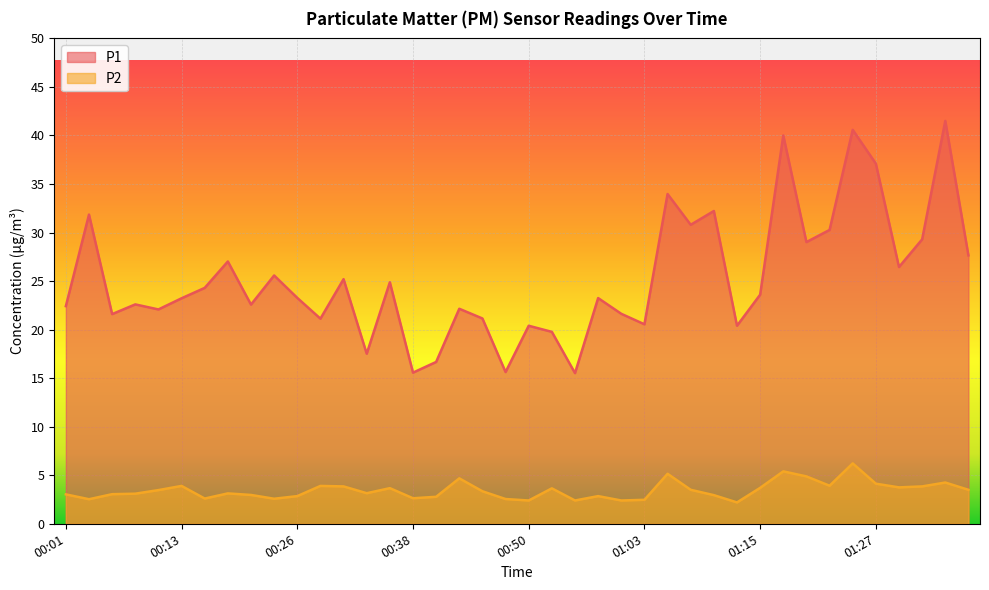

True or false: P1 and P2 cross at least once.

False